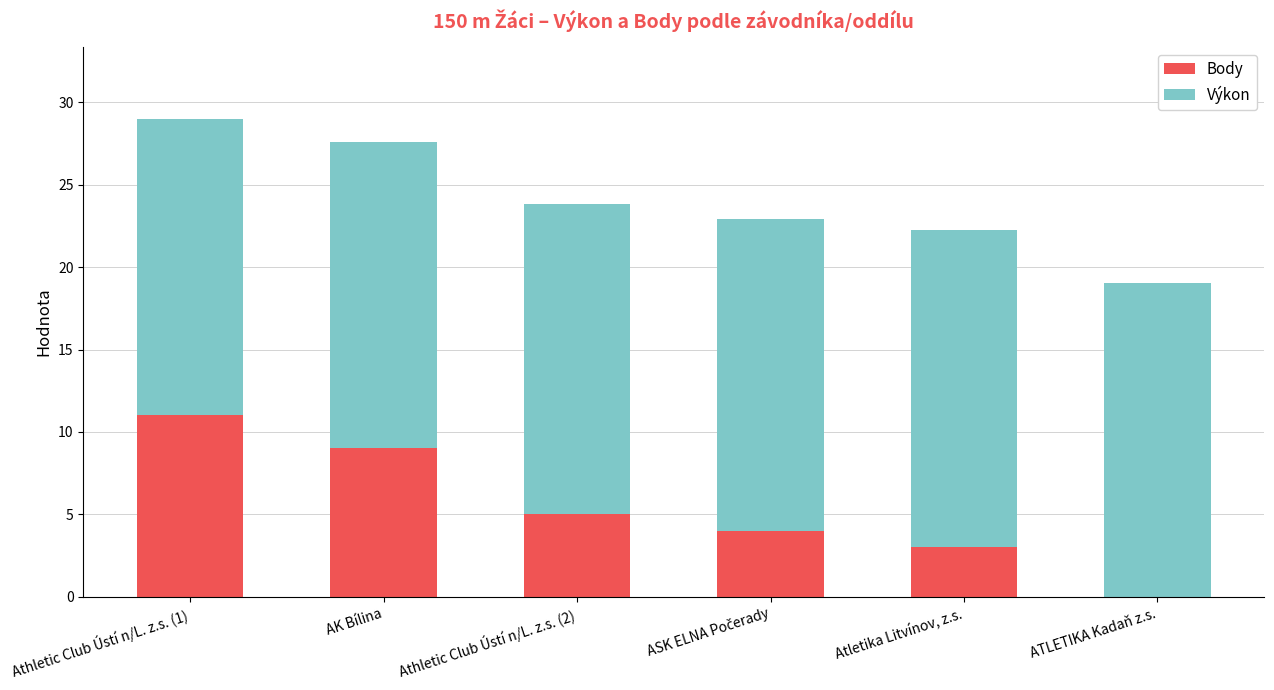

True or false: Body has a value of 9.0 at AK Bílina.

True